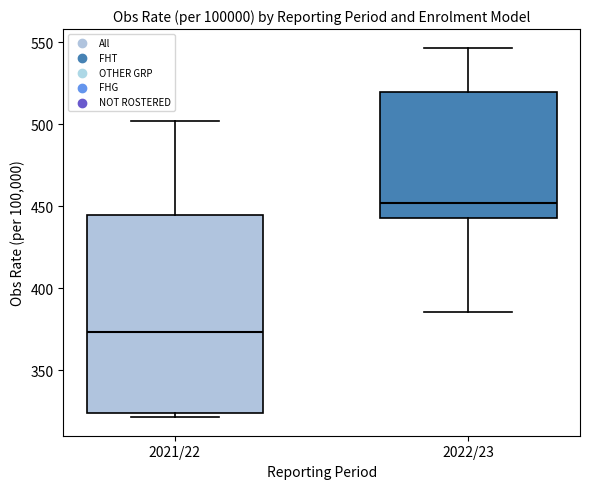

Which box's median line is the highest?

2022/23